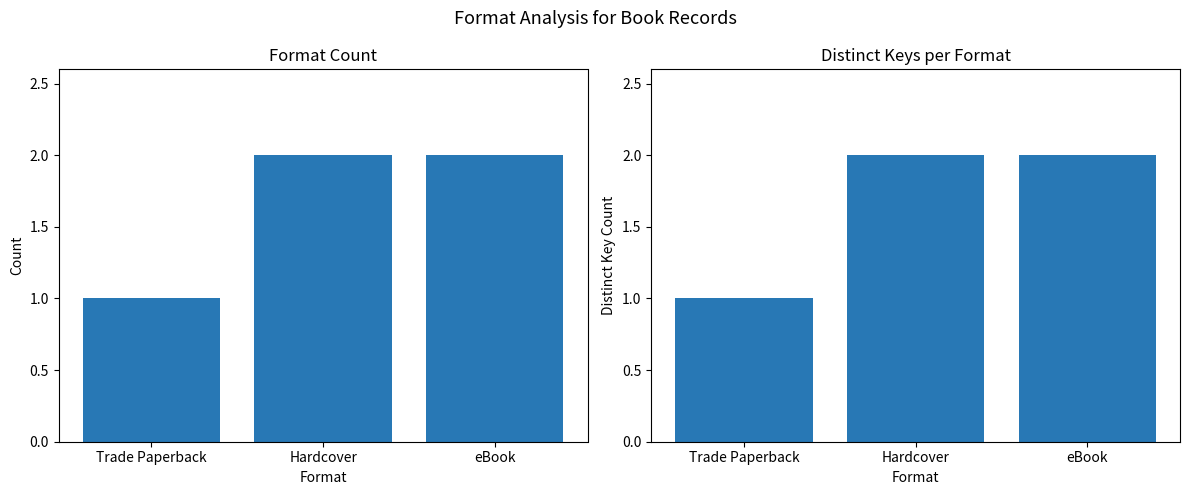

What is the value of the Count bar at the 2nd from the left?

2